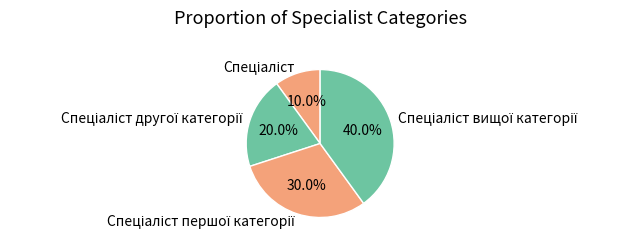

Is there any slice that represents more than half of the pie?

No